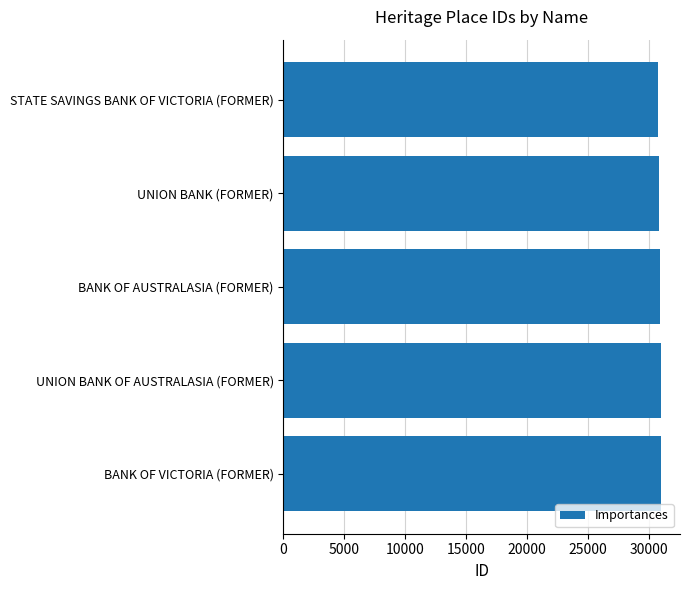

What is the sum of all values?

154614